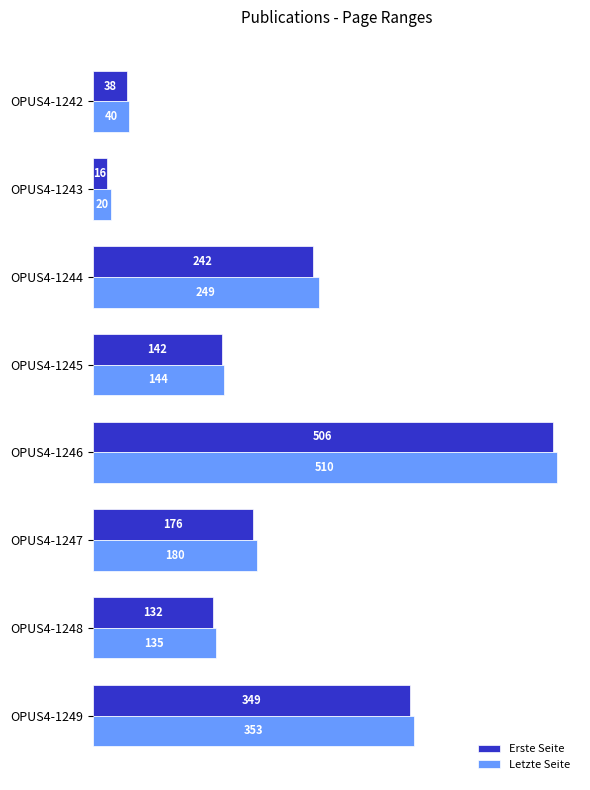

Rank the series by their average value, from lowest to highest.

Erste Seite, Letzte Seite